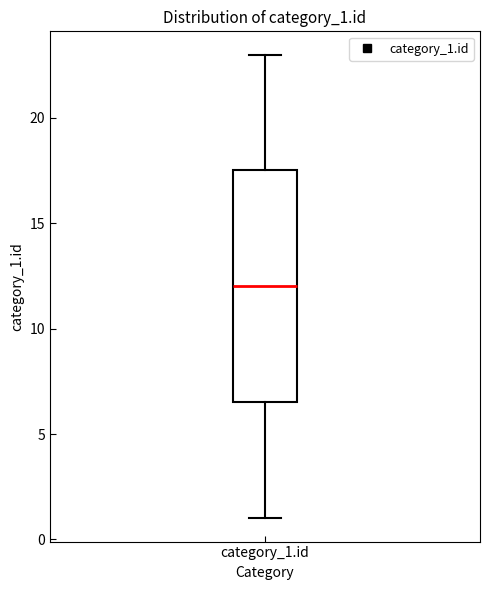

Read this box plot against the y-axis: the position of the median line, the range covered by the box, and the ends of both whiskers. The values are not printed on the chart, so give them approximately, as read against the axis.

median 12.0, box 6.5 to 17.5, whiskers 1.0 to 23.0